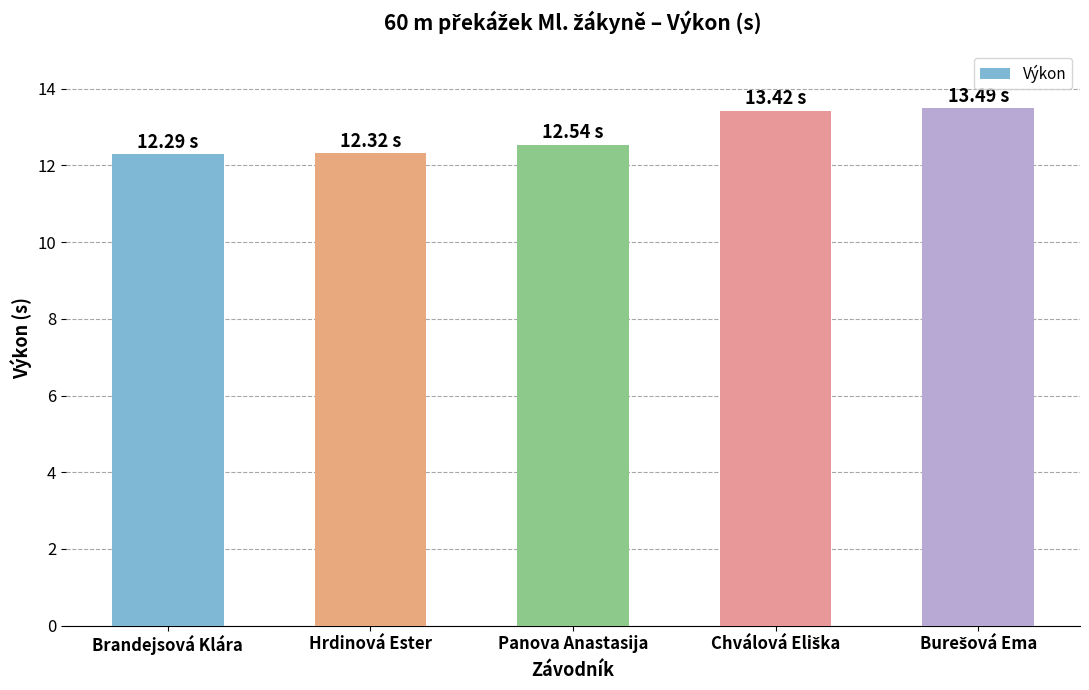

How many bars are there in total?

5